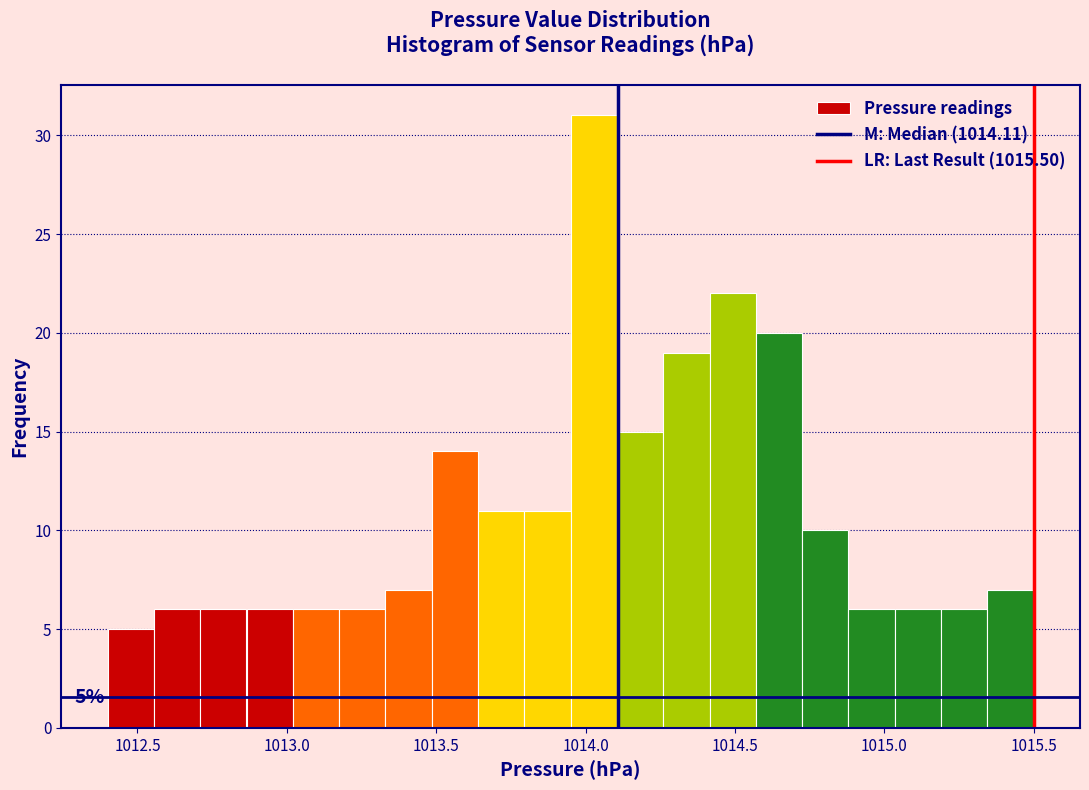

Read against the x-axis, roughly where is the centre of the tallest bar?

1014.05